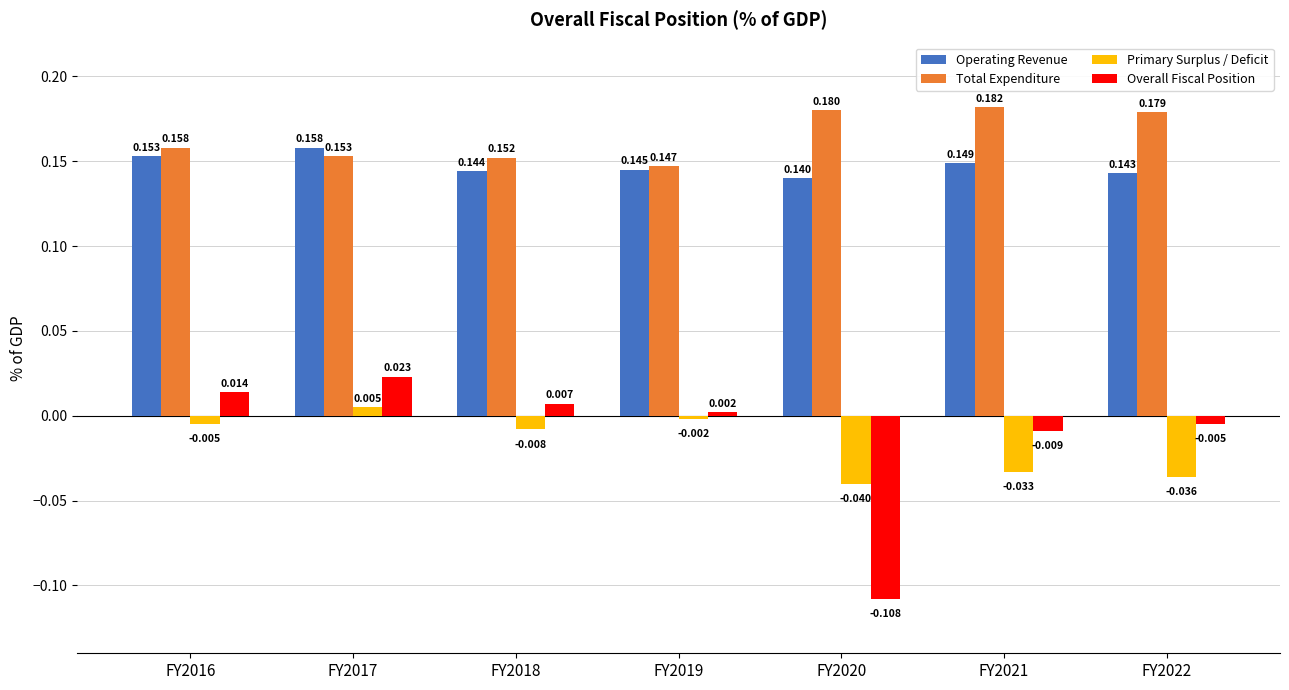

At how many categories does at least one series exceed 0?

7